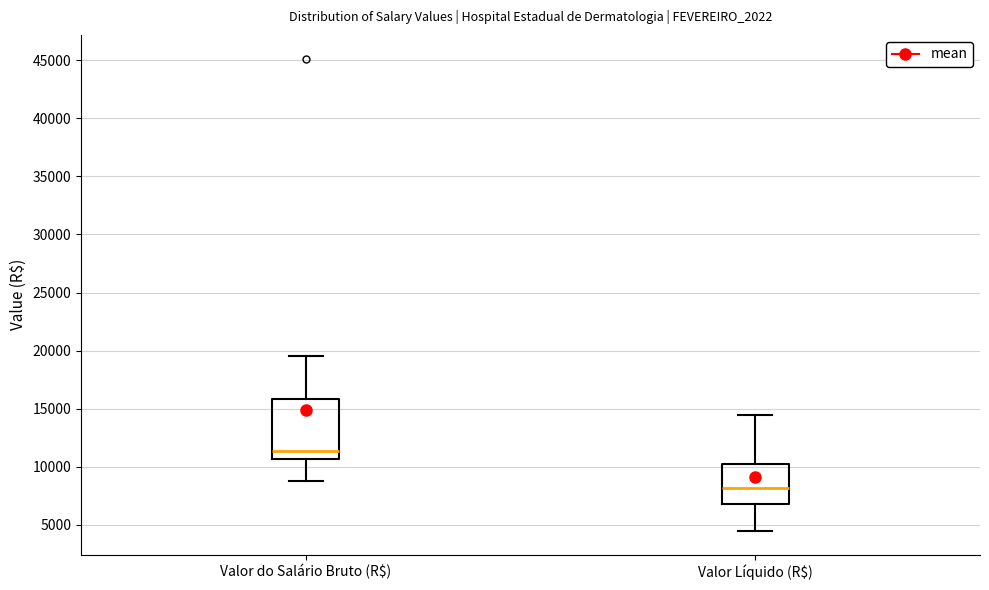

Which box's median line is the highest?

Valor do Salário Bruto (R$)